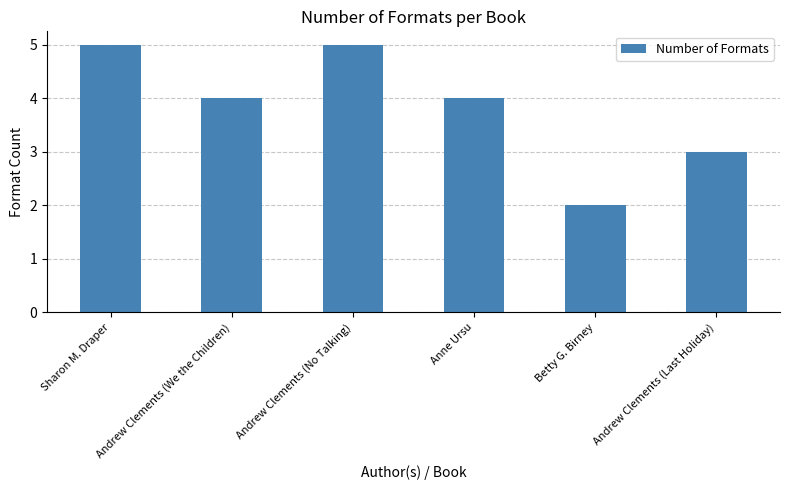

What is the change in value from Anne Ursu to Betty G. Birney?

-2